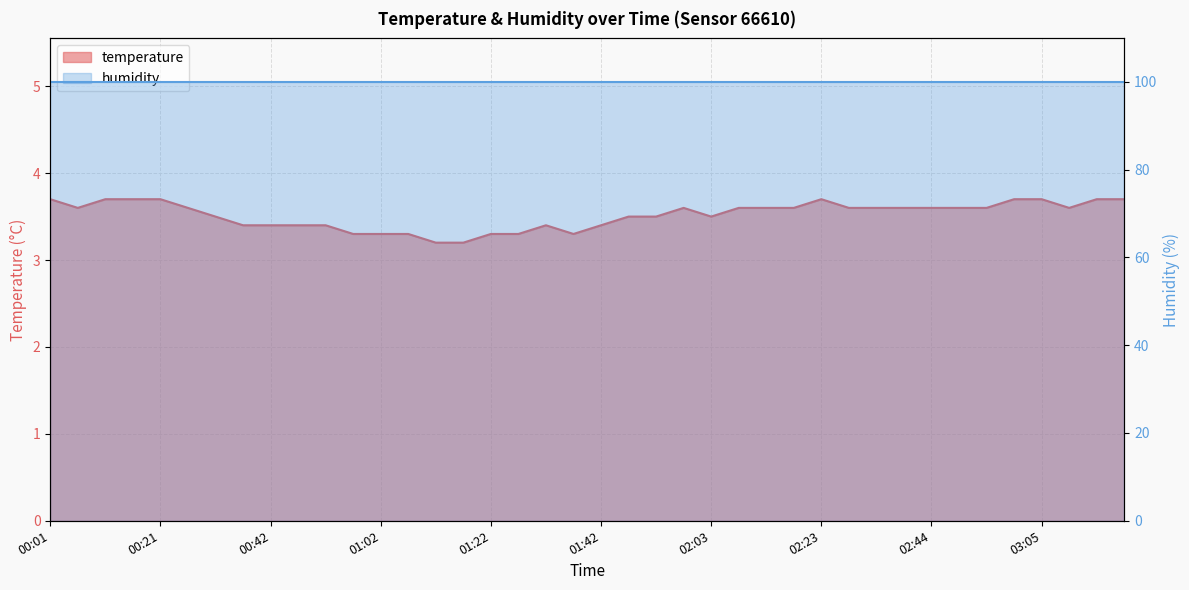

The value at 02:18 is 3.6. True or false?

True